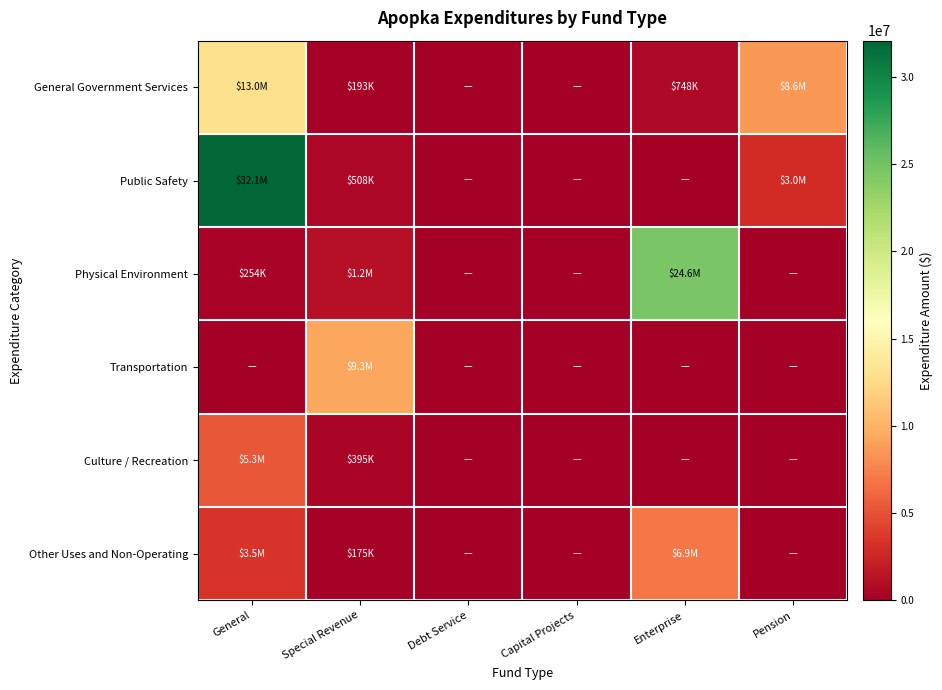

Reading right to left, what are all the values shown in this chart?

General Government Services: Pension=8608569.4	Enterprise=748005.3	Capital Projects=0.0	Debt Service=0.0	Special Revenue=193167.3	General=13008808.8
Public Safety: Pension=2996155.3	Enterprise=0.0	Capital Projects=0.0	Debt Service=0.0	Special Revenue=508309.7	General=32078841.1
Physical Environment: Pension=0.0	Enterprise=24589785.8	Capital Projects=0.0	Debt Service=0.0	Special Revenue=1244573.7	General=253797.4
Transportation: Pension=0.0	Enterprise=0.0	Capital Projects=0.0	Debt Service=0.0	Special Revenue=9308459.9	General=0.0
Culture / Recreation: Pension=0.0	Enterprise=0.0	Capital Projects=0.0	Debt Service=0.0	Special Revenue=395159.5	General=5286144.5
Other Uses and Non-Operating: Pension=0.0	Enterprise=6922324.8	Capital Projects=0.0	Debt Service=0.0	Special Revenue=175118.1	General=3459016.2